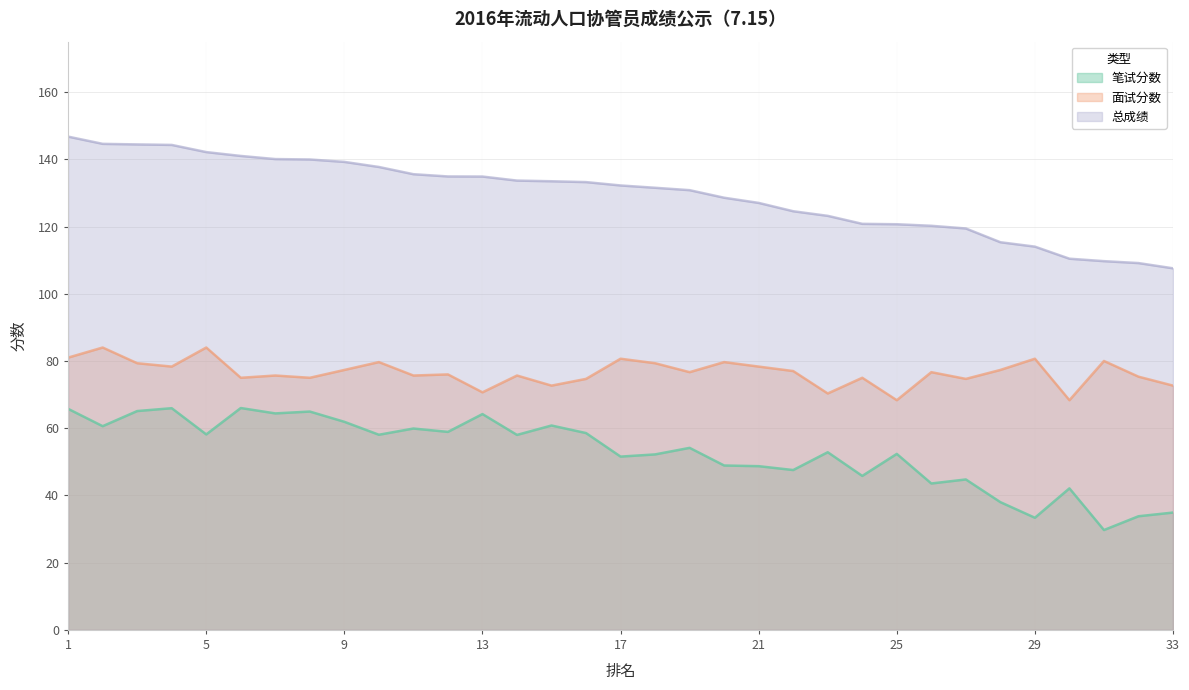

Which category has the highest value in the 总成绩 series?

1